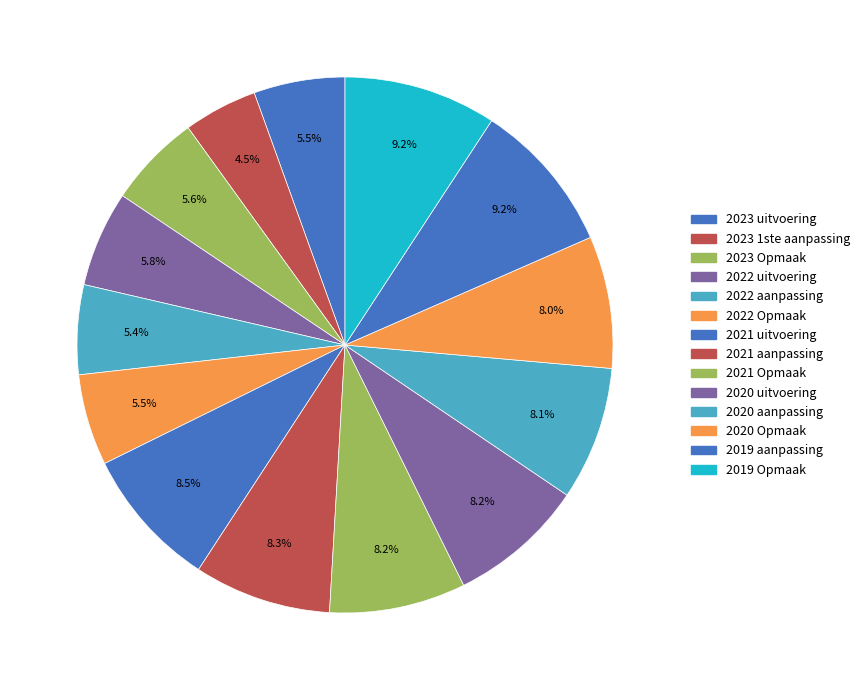

Is it true that 2020 aanpassing is 8% of the pie?

True